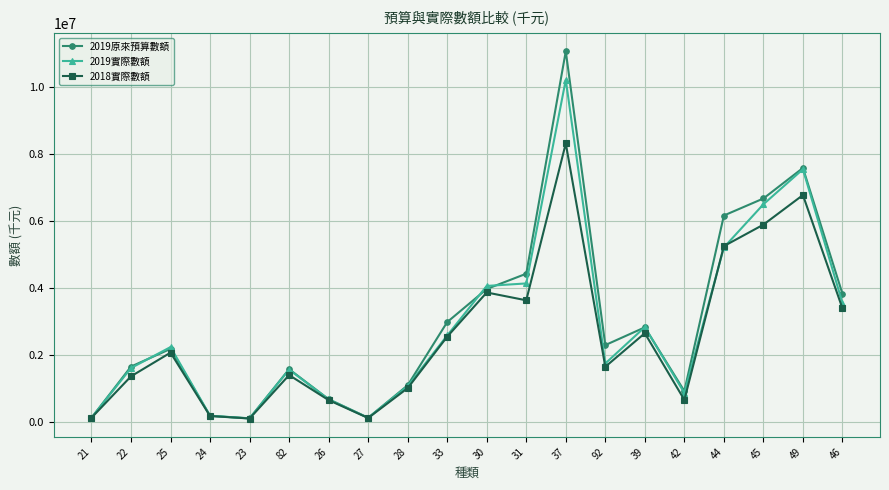

Which label corresponds to the largest value in the chart?

37